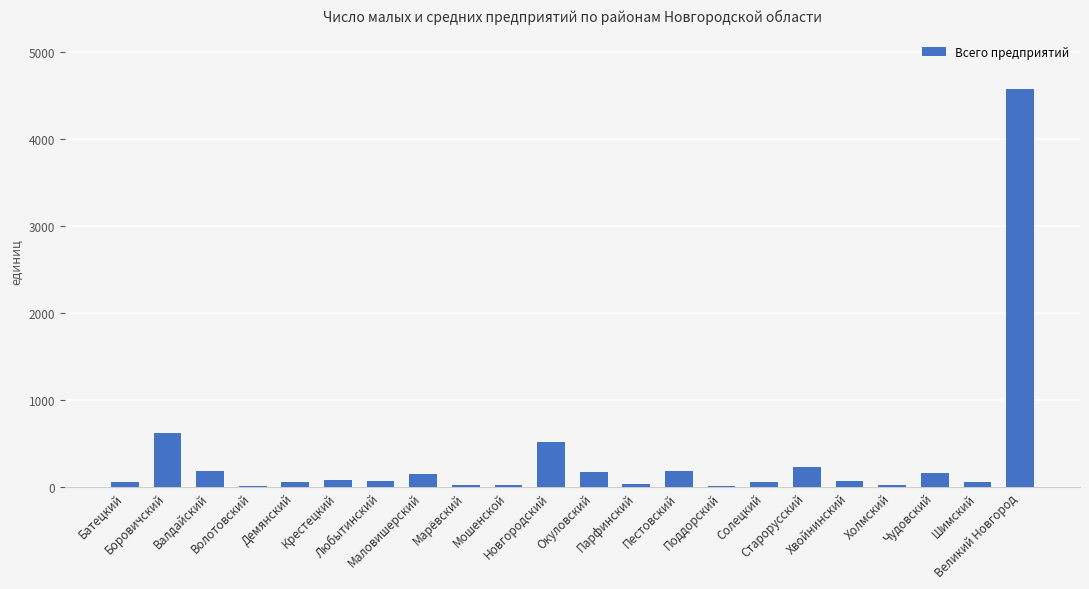

What is the greatest value displayed?

4584